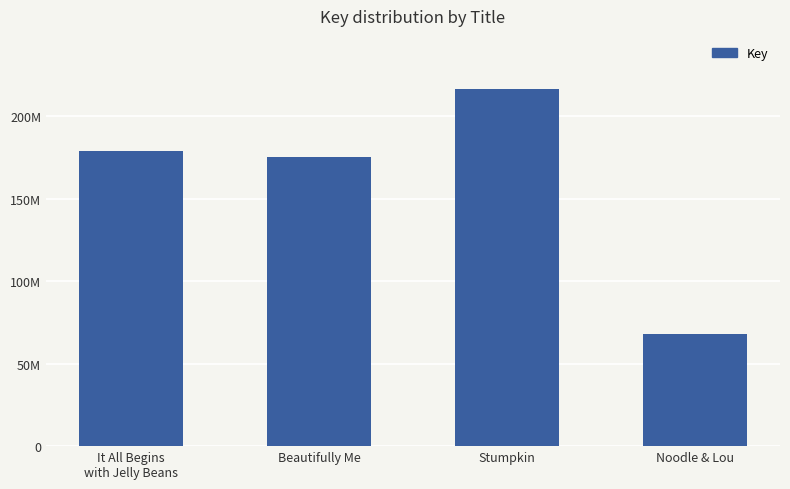

Which has a higher value, Beautifully Me or Noodle & Lou?

Beautifully Me